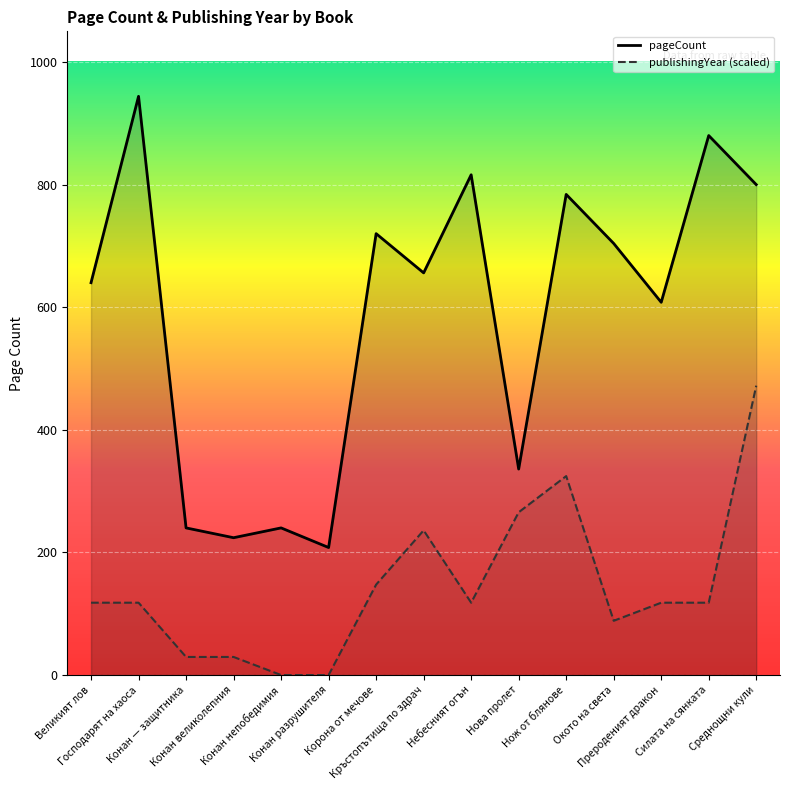

Reading left to right, extract all data points from this chart.

pageCount: Великият лов=640.0	Господарят на хаоса=944.0	Конан — защитника=240.0	Конан великолепния=224.0	Конан непобедимия=240.0	Конан разрушителя=208.0	Корона от мечове=720.0	Кръстопътища по здрач=656.0	Небесният огън=816.0	Нова пролет=336.0	Нож от блянове=784.0	Окото на света=704.0	Прероденият дракон=608.0	Силата на сянката=880.0	Среднощни кули=800.0
publishingYear (scaled): Великият лов=118.0	Господарят на хаоса=118.0	Конан — защитника=29.5	Конан великолепния=29.5	Конан непобедимия=0.0	Конан разрушителя=0.0	Корона от мечове=147.5	Кръстопътища по здрач=236.0	Небесният огън=118.0	Нова пролет=265.5	Нож от блянове=324.5	Окото на света=88.5	Прероденият дракон=118.0	Силата на сянката=118.0	Среднощни кули=472.0